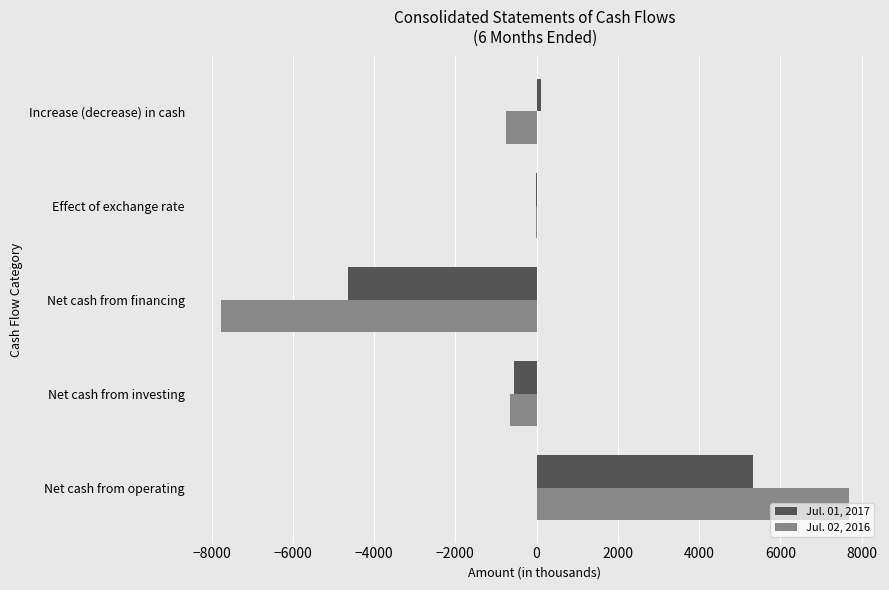

Which category has the highest value in the Jul. 02, 2016 series?

Net cash from operating